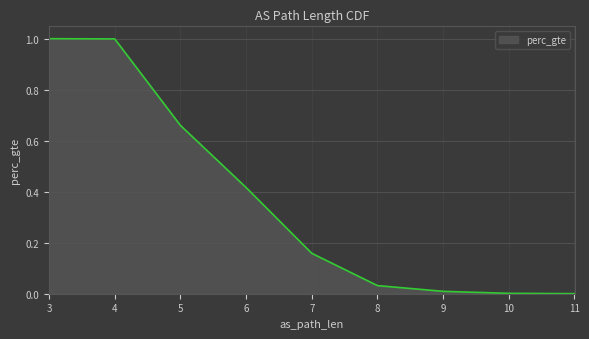

The chart shows a value of 0.0 at 8. True or false?

True